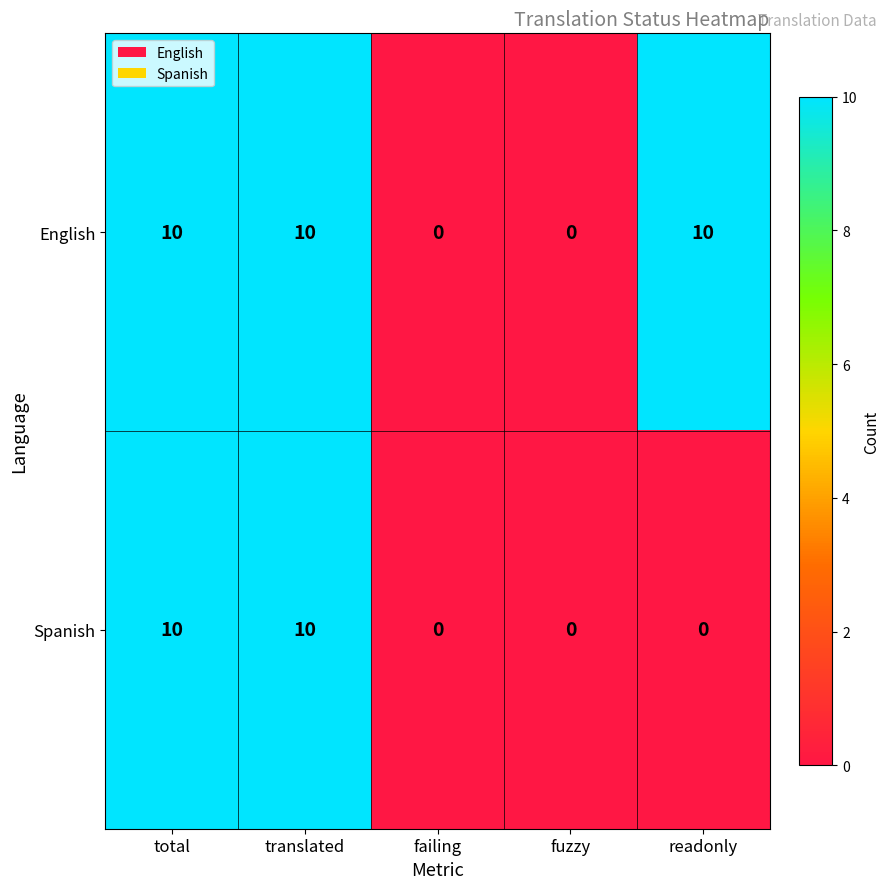

The Spanish series shows -4 at readonly. True or false?

False